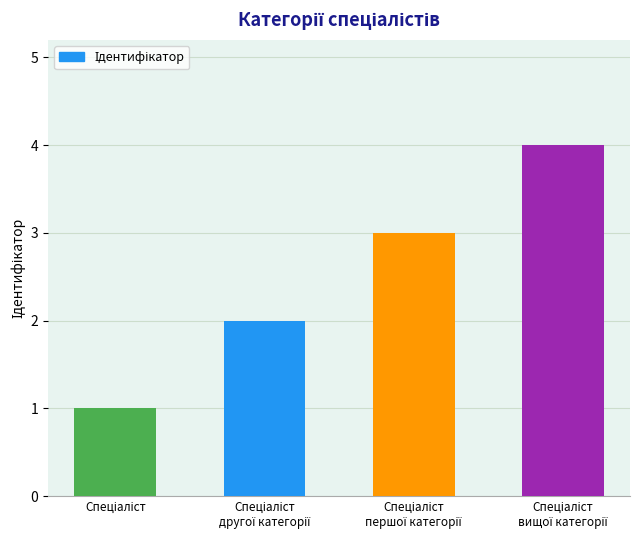

What is the greatest value displayed?

4